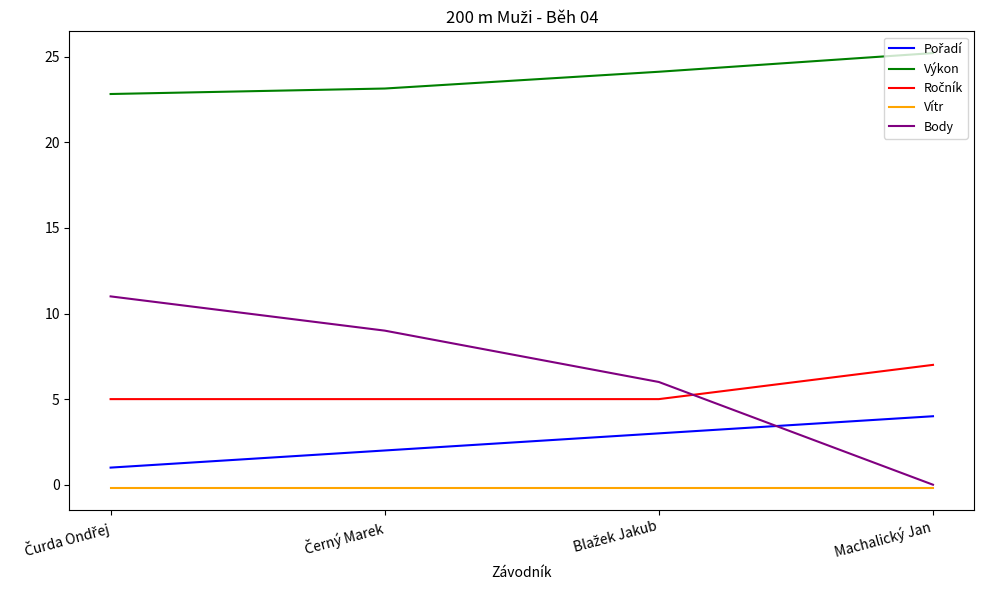

How many distinct data groups are displayed?

5